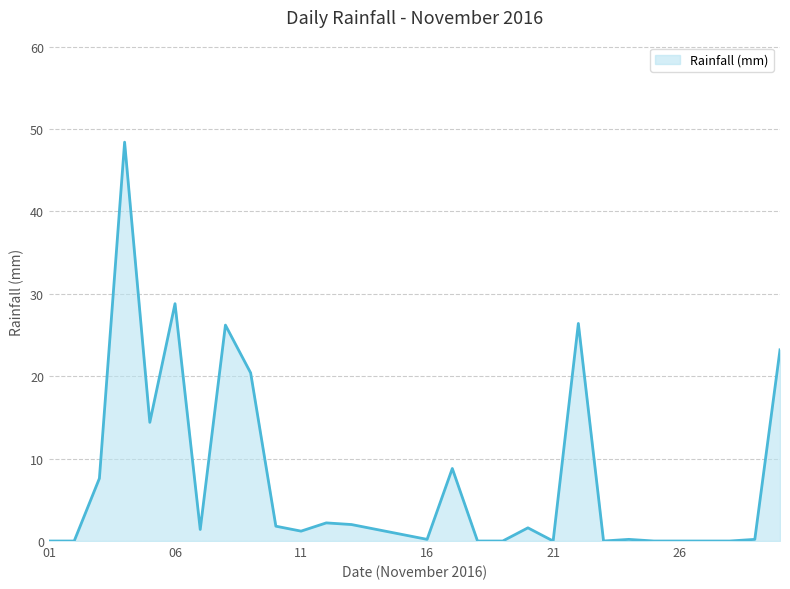

What is the maximum value shown in the chart?

48.4